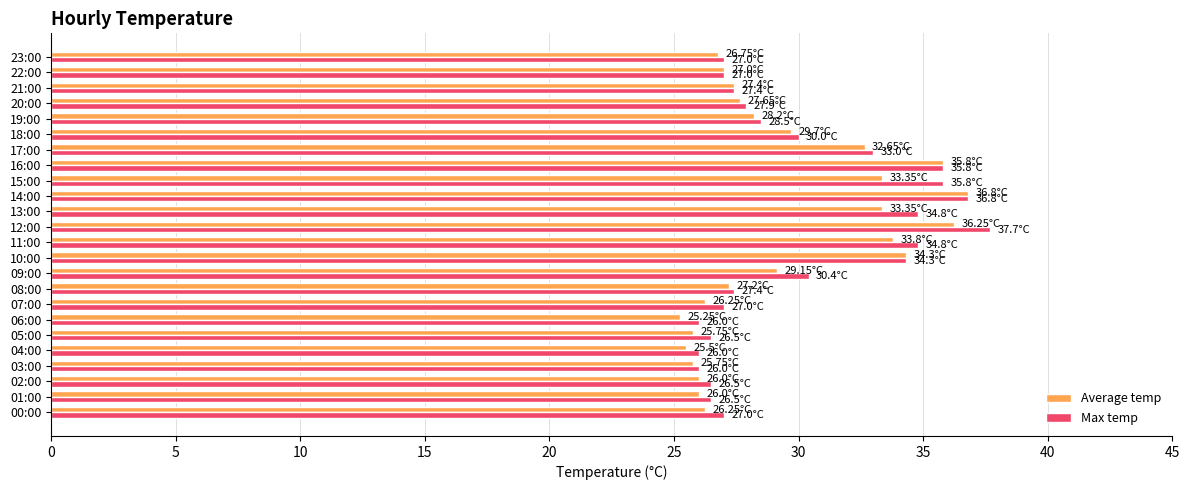

What is the difference between the second highest and minimum values in the Max temp series?

10.8